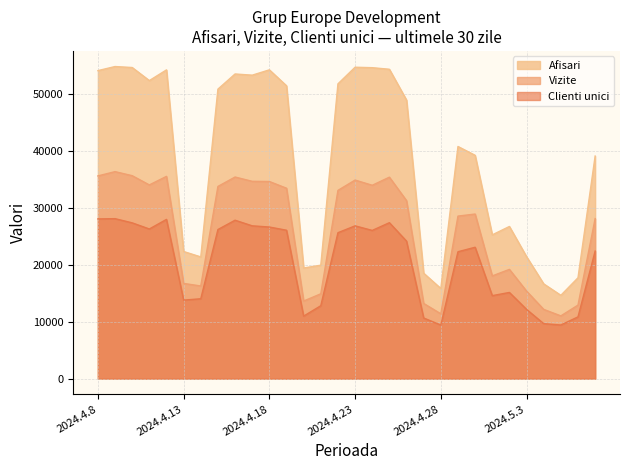

Between 2024.4.23 and 2024.4.25, which series saw the biggest shift?

Clienti unici